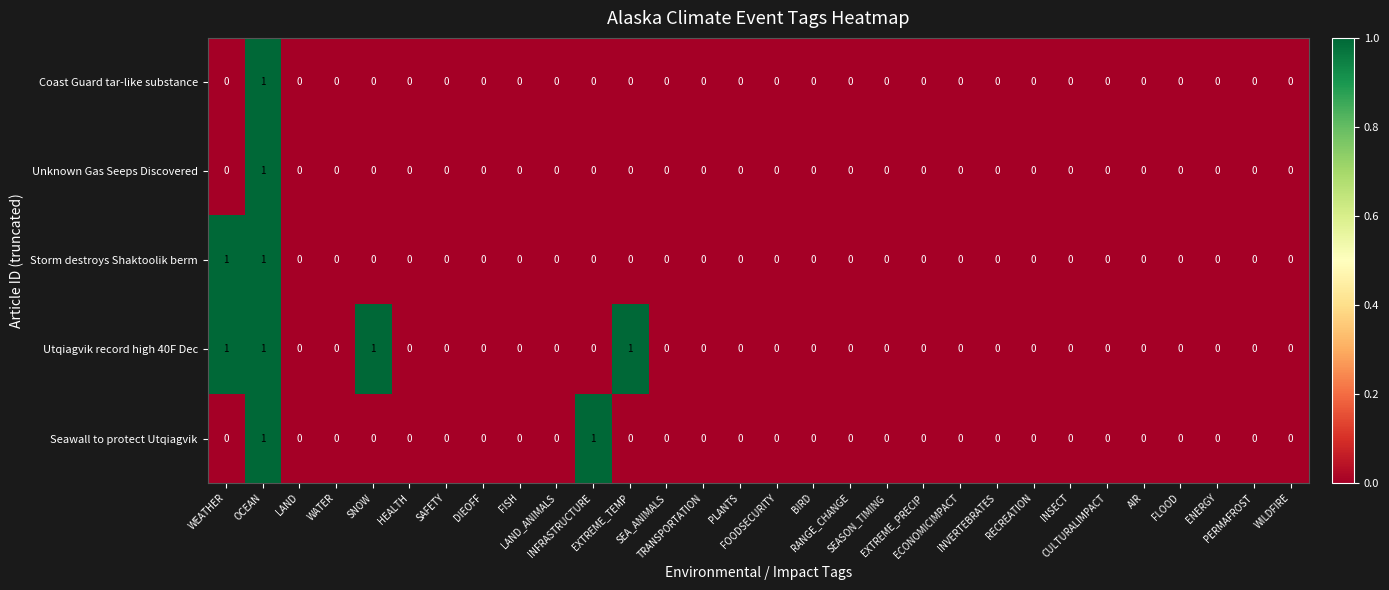

At which category is the sum across all series the highest?

OCEAN